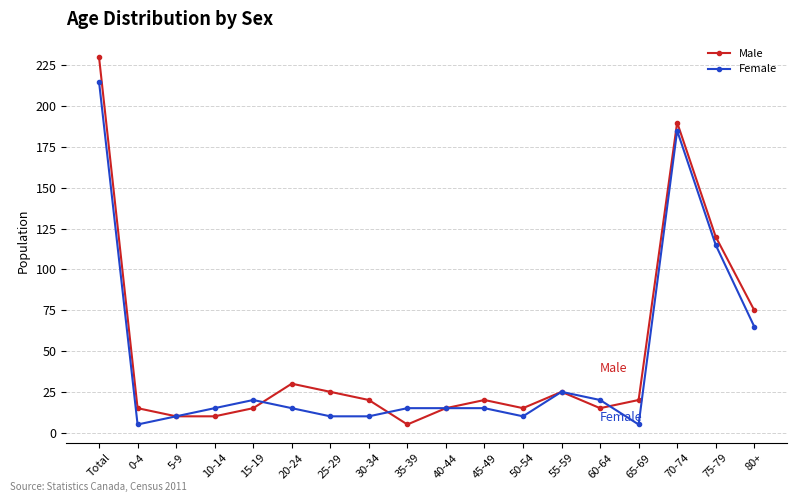

Which category has the highest value across all series?

Total